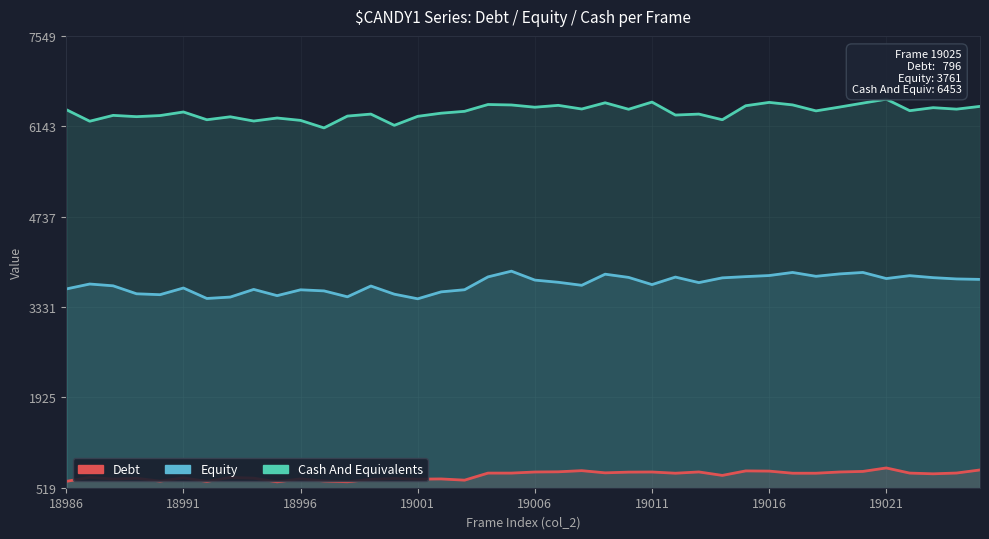

Where is Equity nearest to the value 3674?

19008